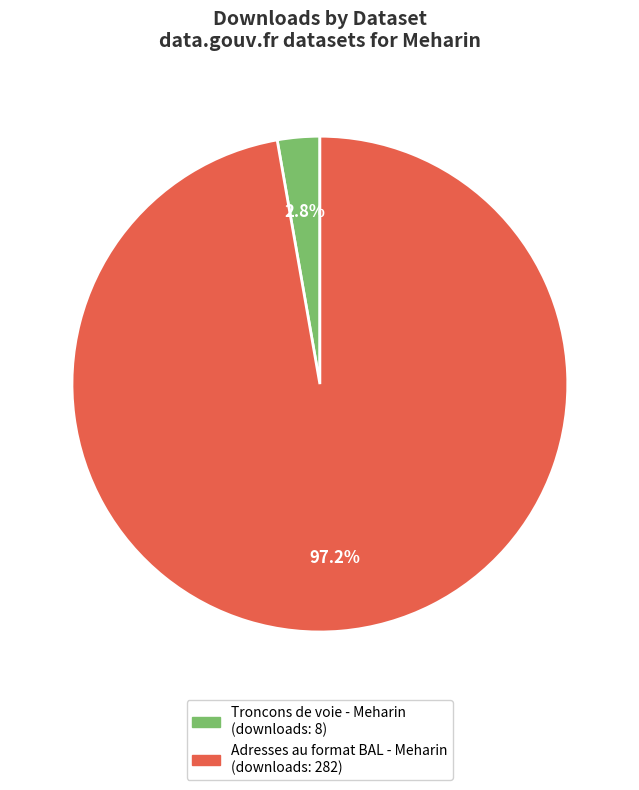

What is the total percentage of Adresses au format BAL - Meharin and Troncons de voie - Meharin?

100.0%